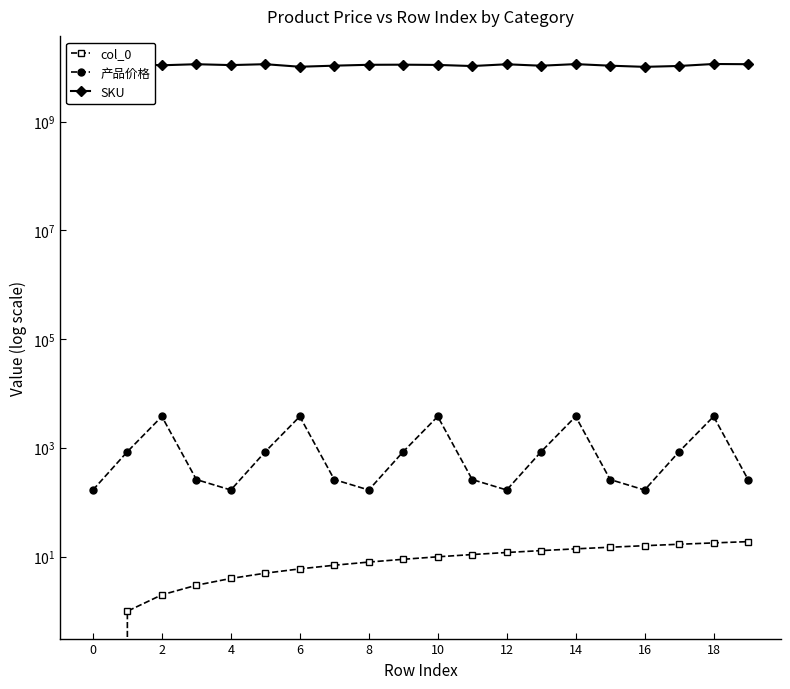

What are all the series names shown in the legend?

col_0, 产品价格, SKU